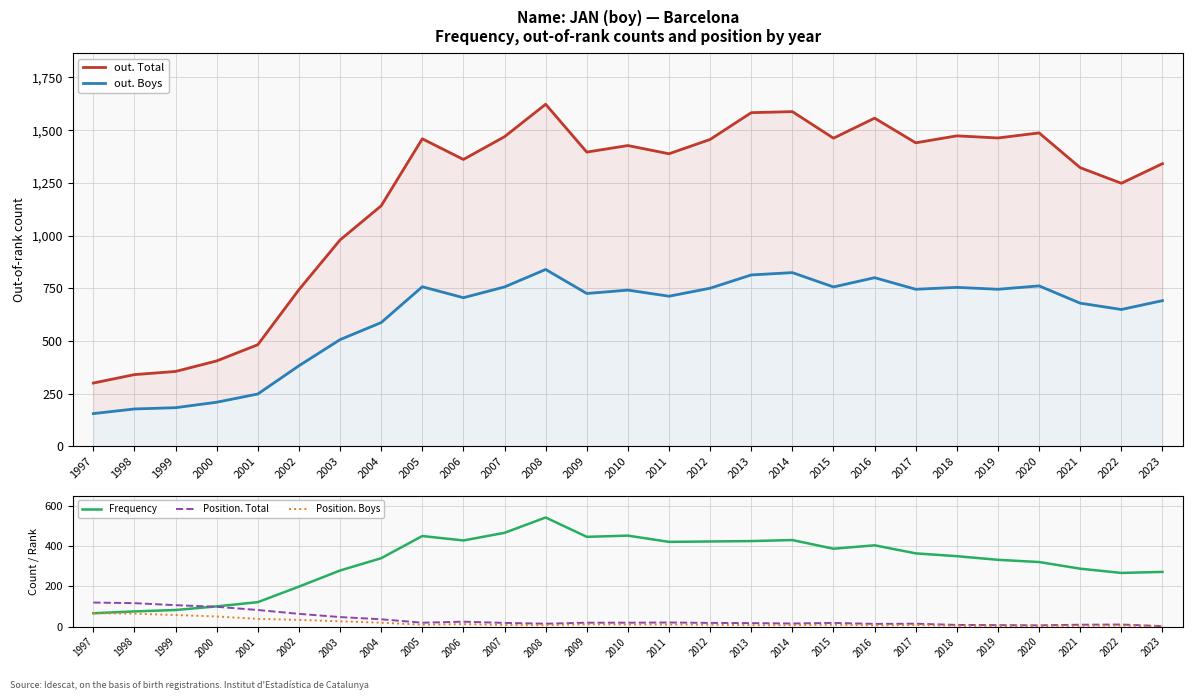

What is the maximum value for Position. Total?

120